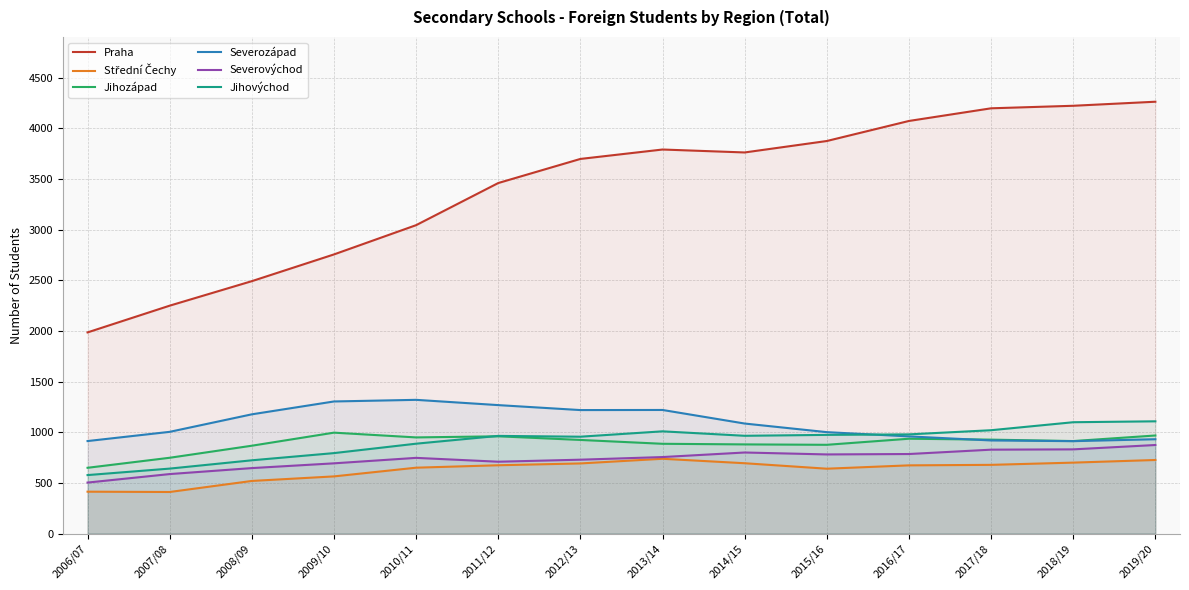

At how many categories does at least one series exceed 3609?

8